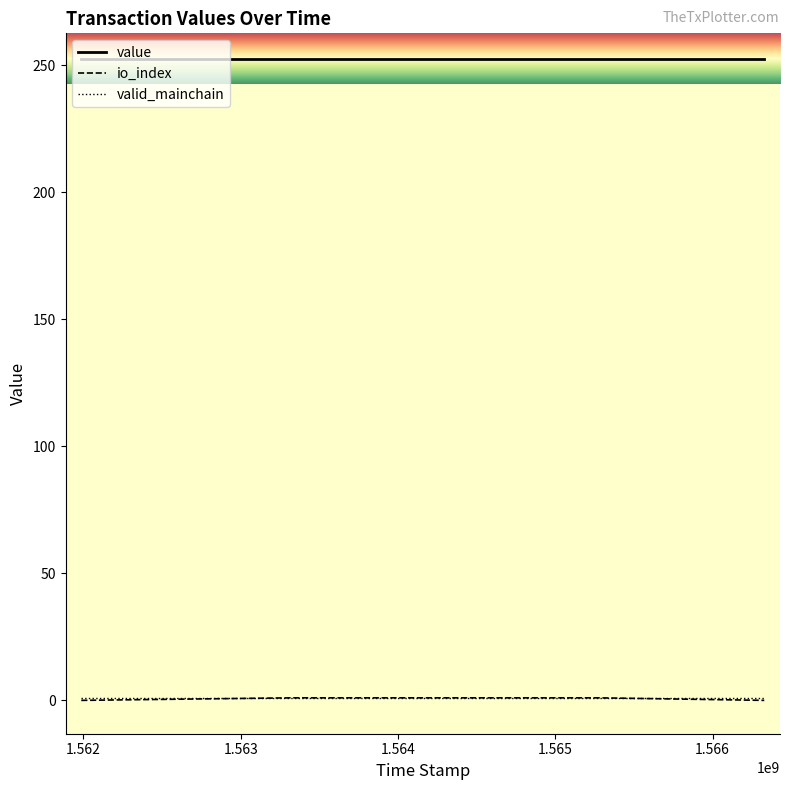

What is the difference between the highest and lowest values at 1.563?

252.6